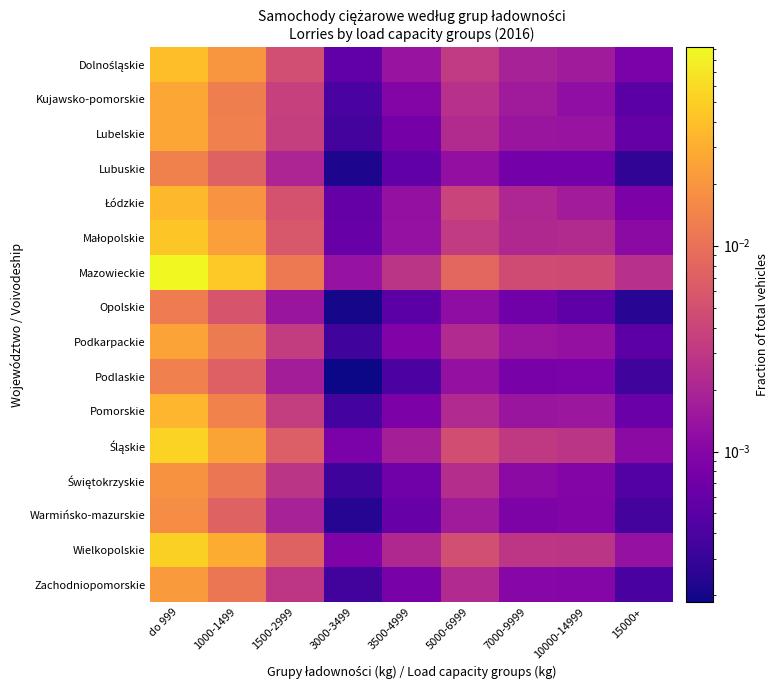

Which category has the highest value across all series?

do 999